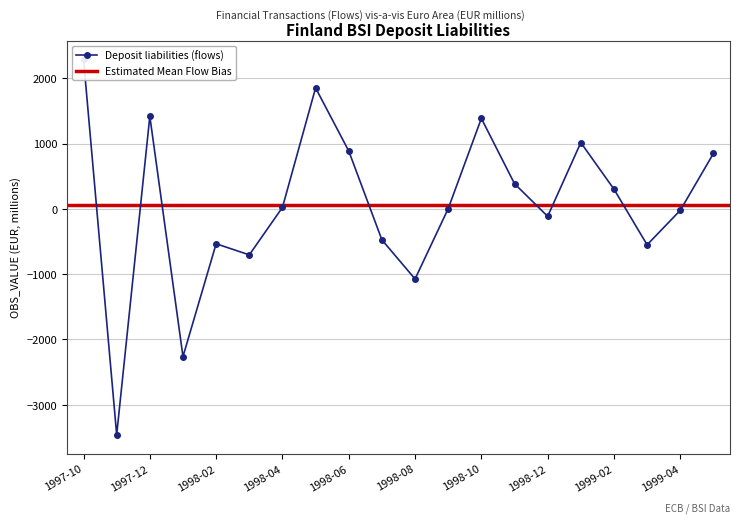

True or false: there are more than 0 points higher than both neighbors.

True